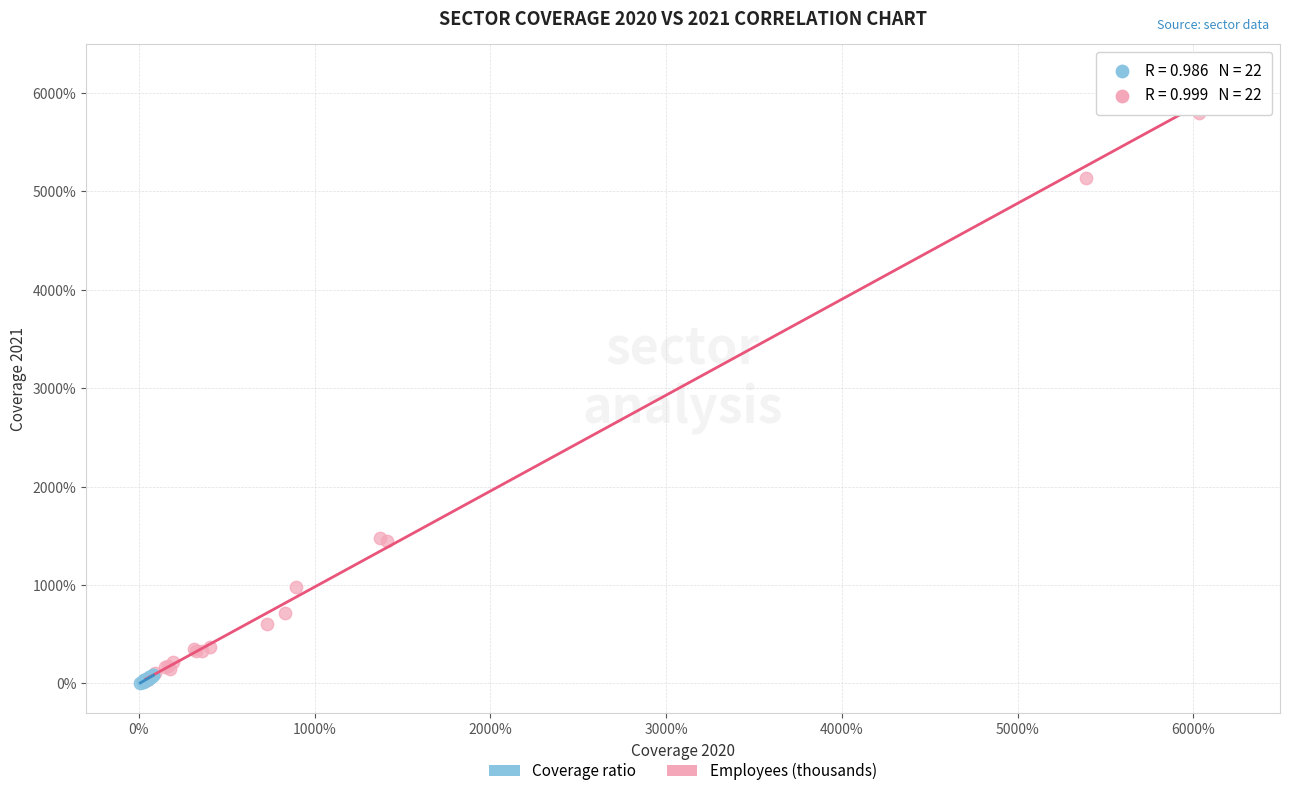

Which series has the widest spread of Y values?

Employees (thousands)